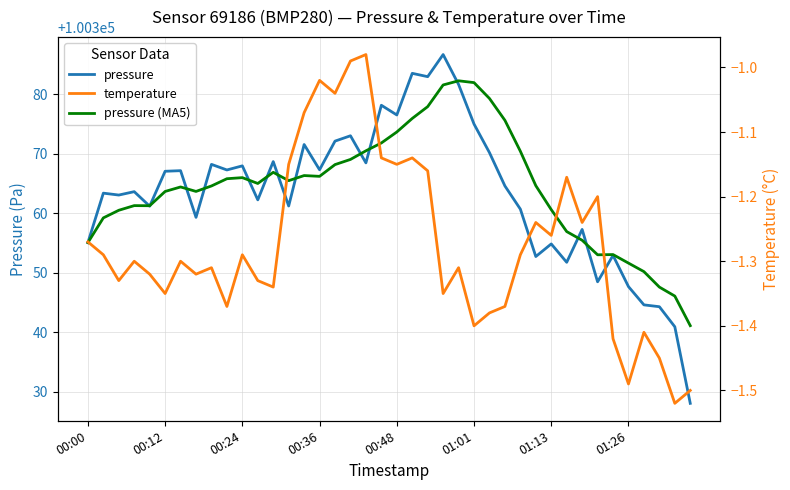

True or false: temperature has more than 2 interior local peaks.

True